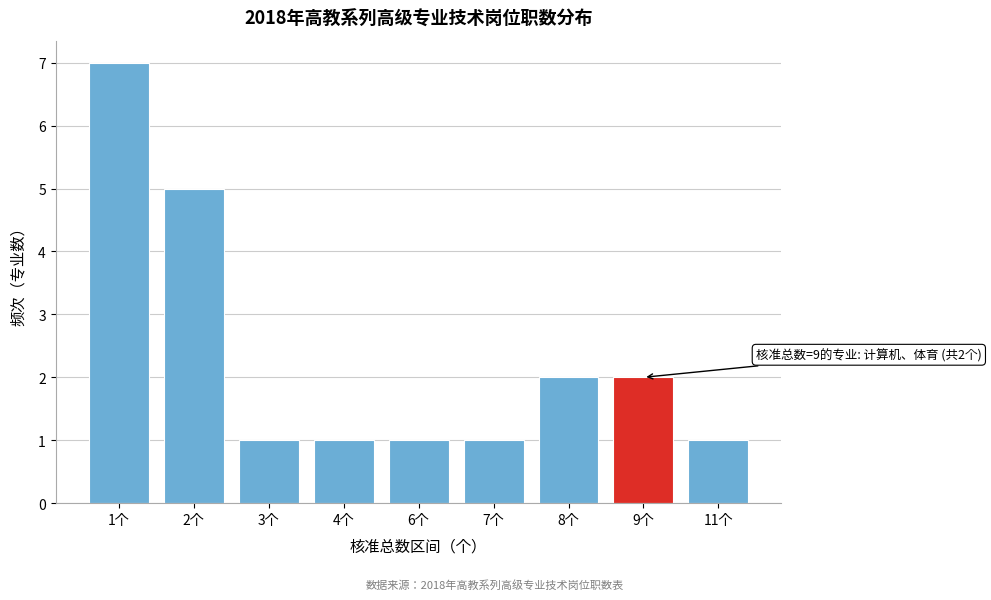

Reading right to left, list all the values displayed in this chart.

11个=1	9个=2	8个=2	7个=1	6个=1	4个=1	3个=1	2个=5	1个=7